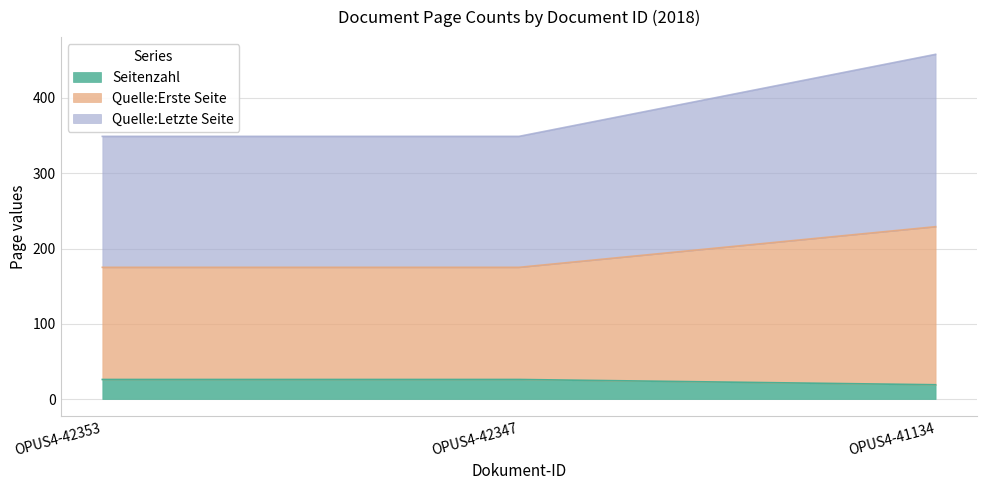

At how many categories does at least one series exceed 85?

3